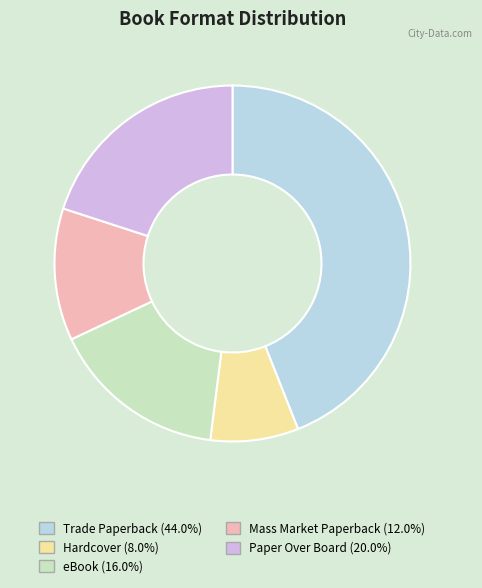

What is the largest slice in the pie chart?

Trade Paperback